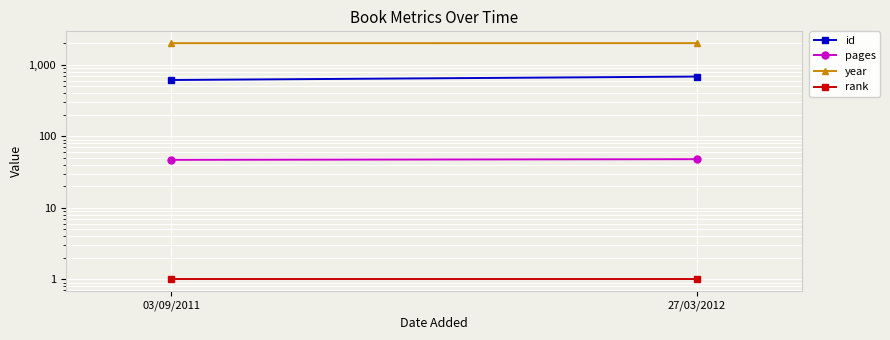

How many categories are shown in the chart?

2